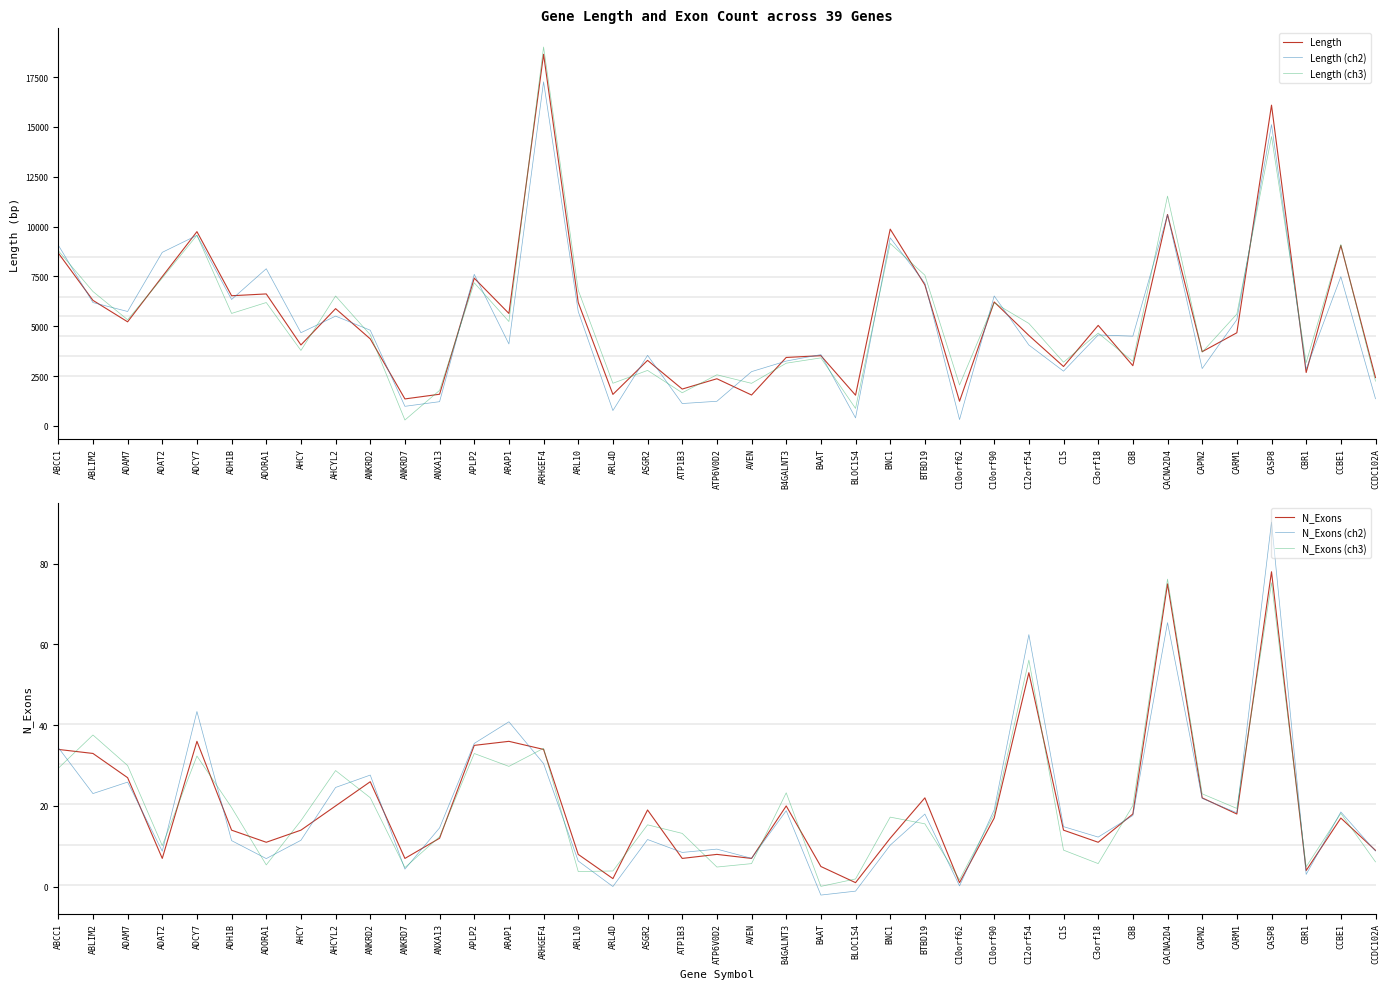

How many interior local peaks does the N_Exons (ch3) series have?

12